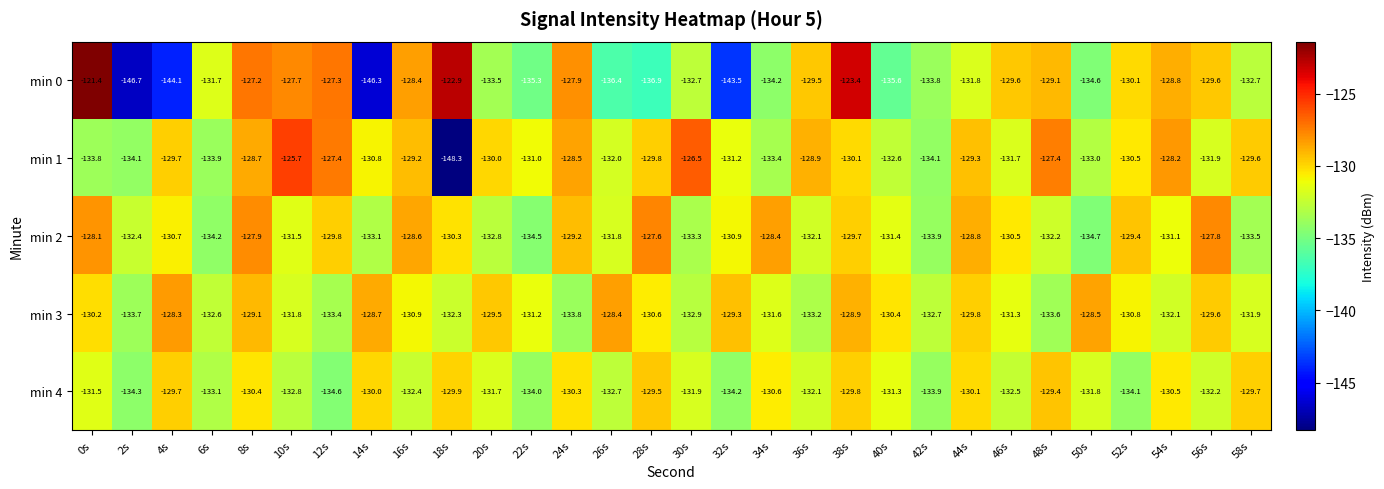

At which category is the sum across all series the highest?

38s